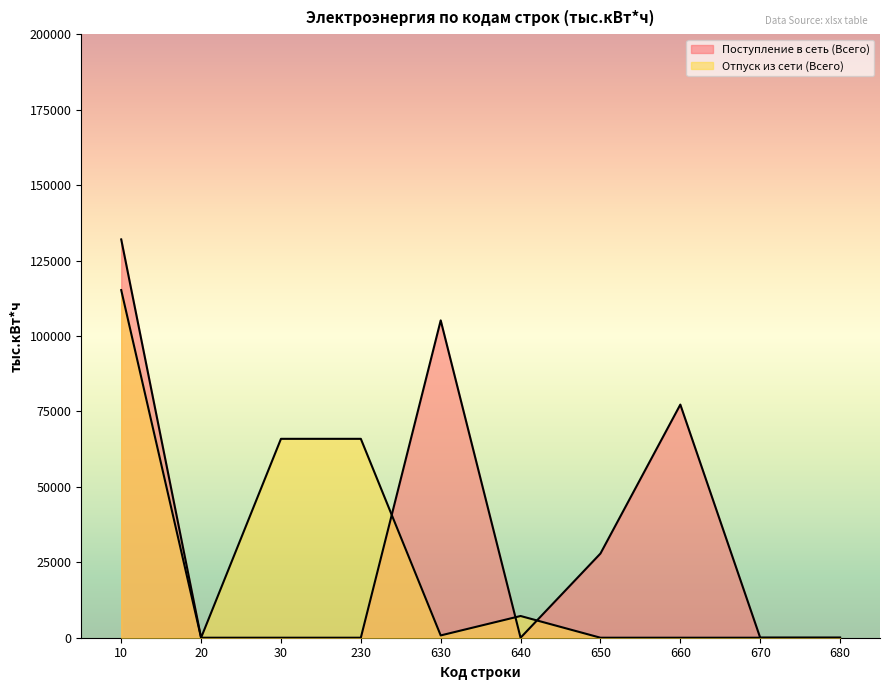

Where is the first local maximum for Отпуск из сети (Всего)?

640